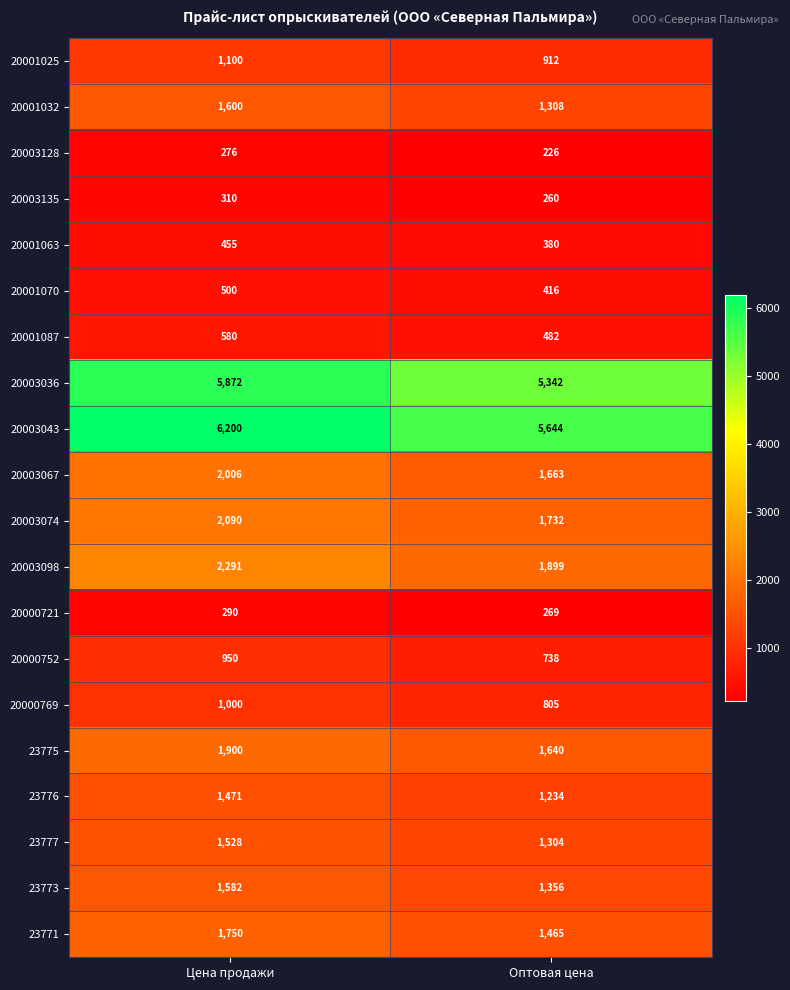

Is the value of 20001025 at Цена продажи greater than the value of 20003128 at Цена продажи?

Yes